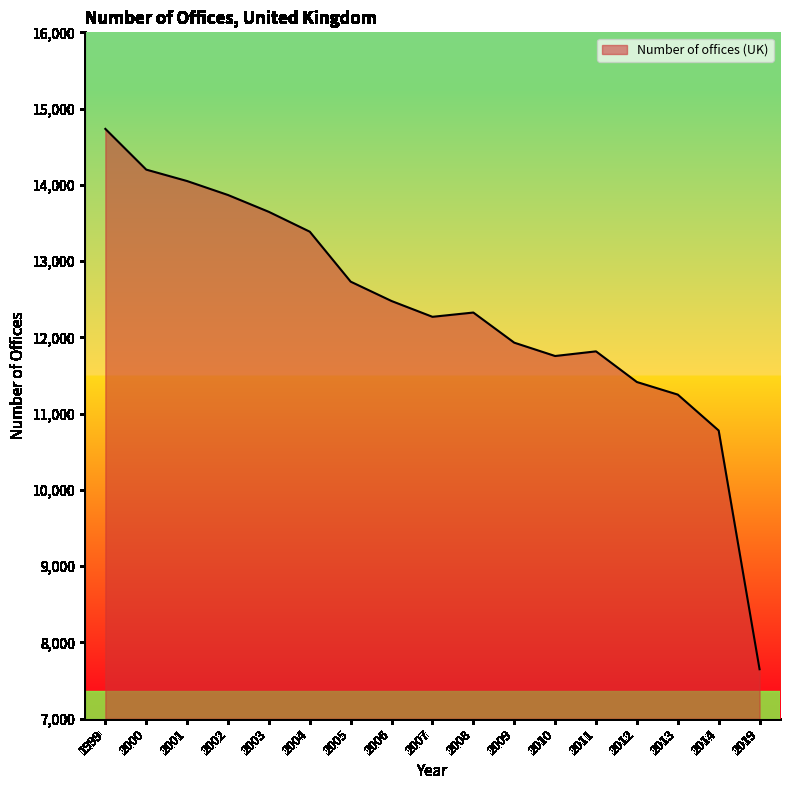

Which label corresponds to the smallest value in the chart?

2019